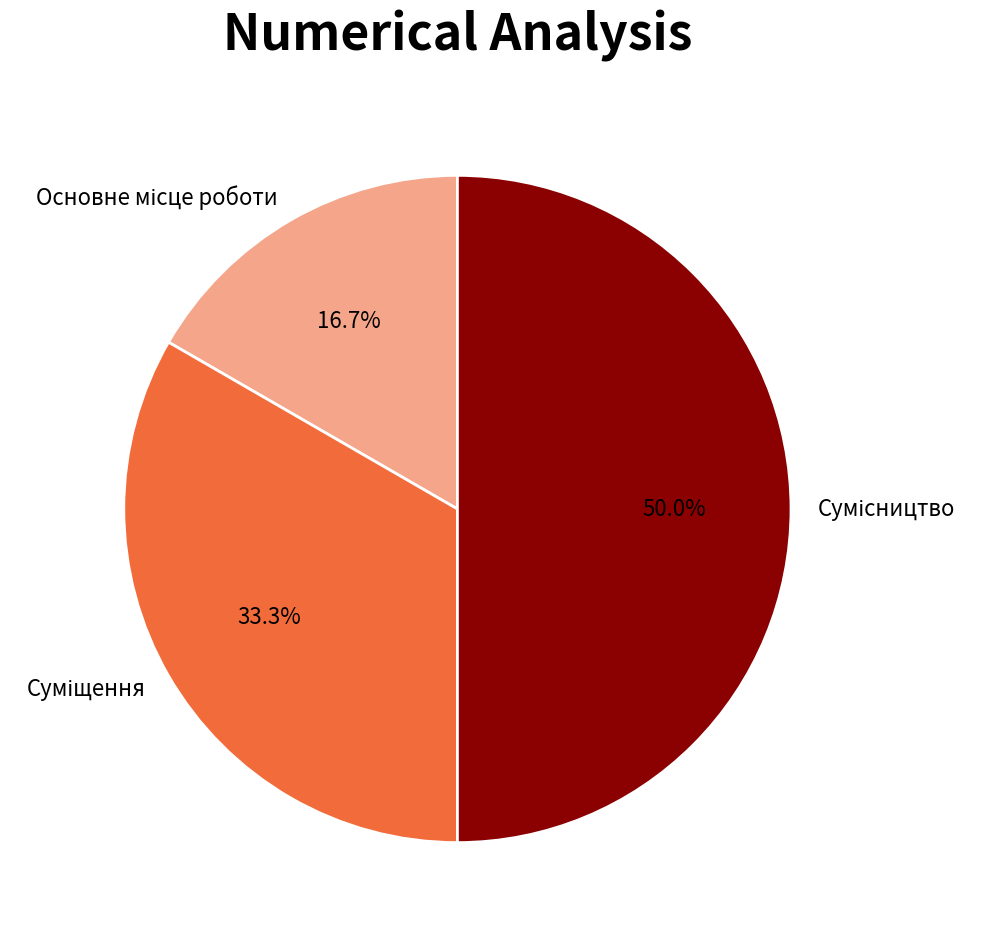

How many slices are in this pie chart?

3